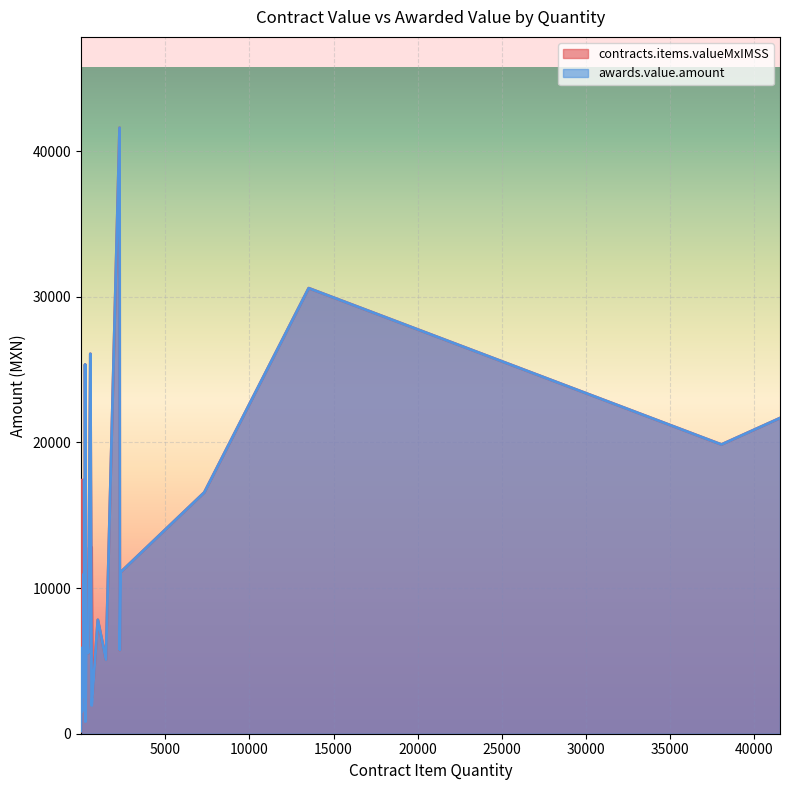

What is the label of the 21st point from the right?

310